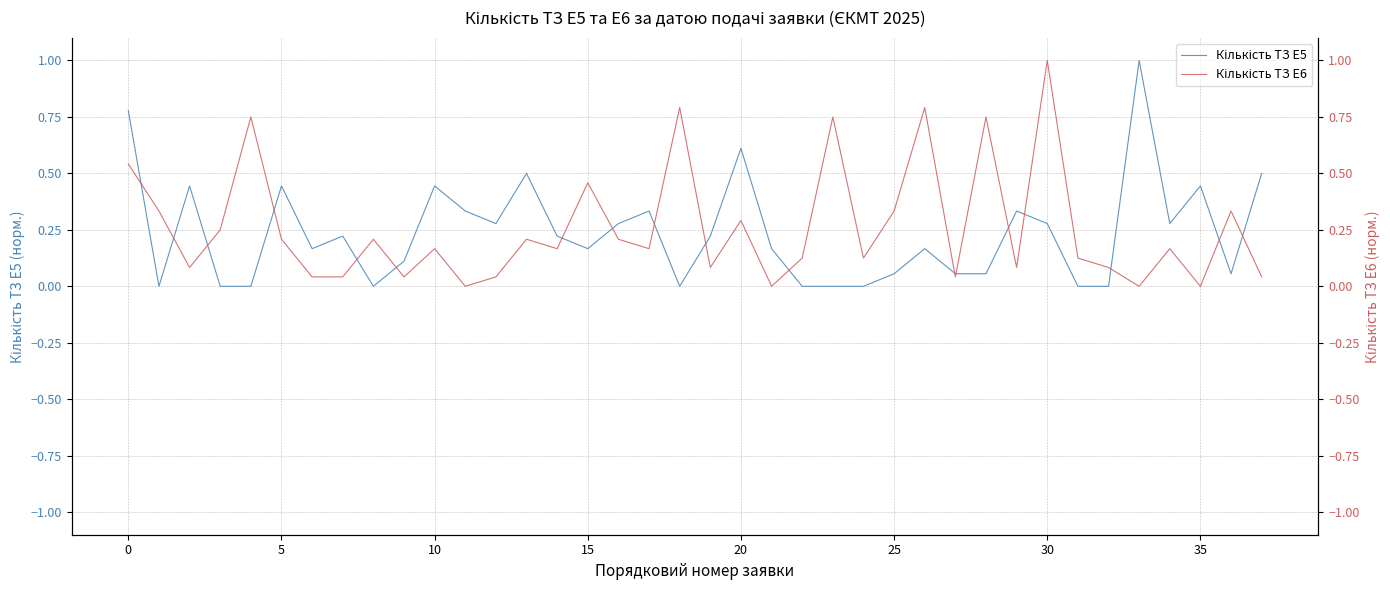

Rank the series at 33 from lowest to highest value.

Кількість ТЗ E6, Кількість ТЗ E5